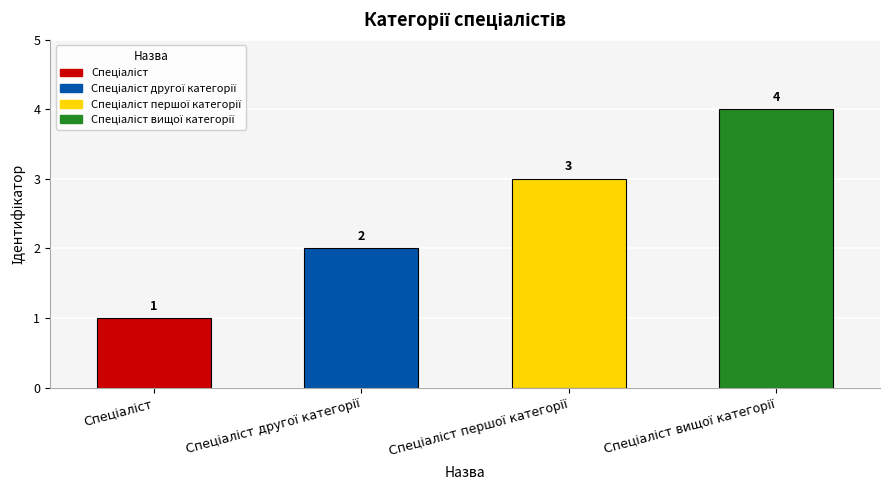

How many categories are shown in the chart?

4